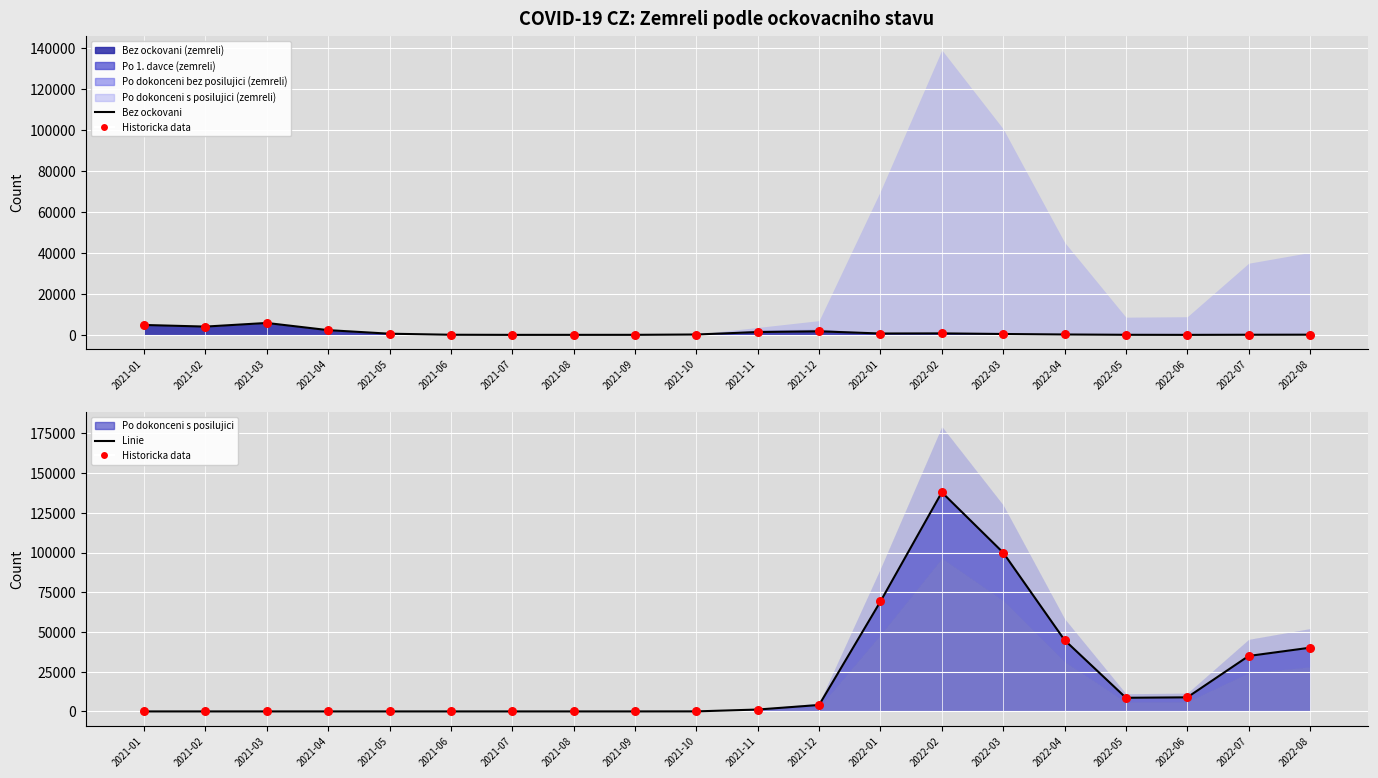

At how many categories does at least one series exceed 4907?

9